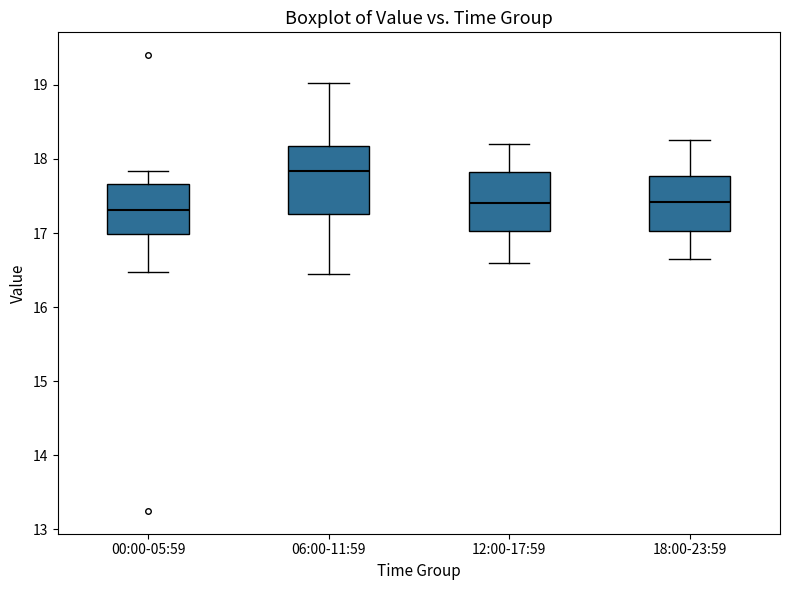

Which box's median line is the highest?

06:00-11:59